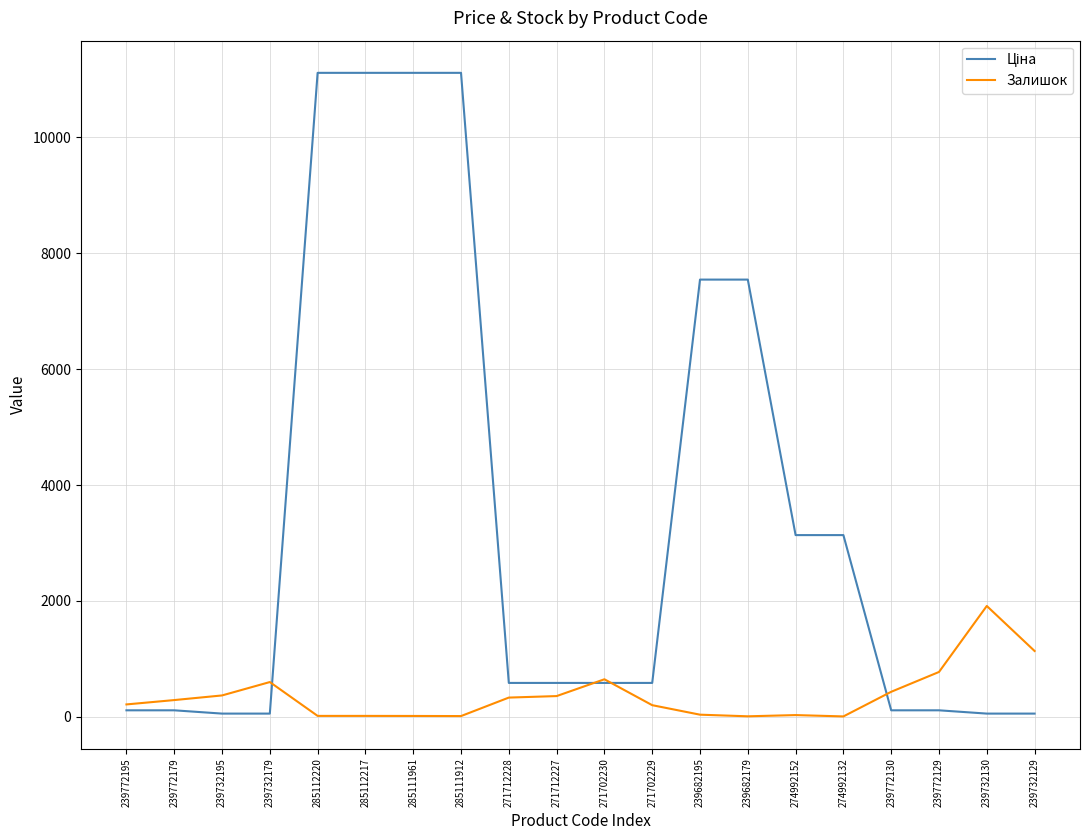

The value of Залишок at 239772129 is 319.3. True or false?

False